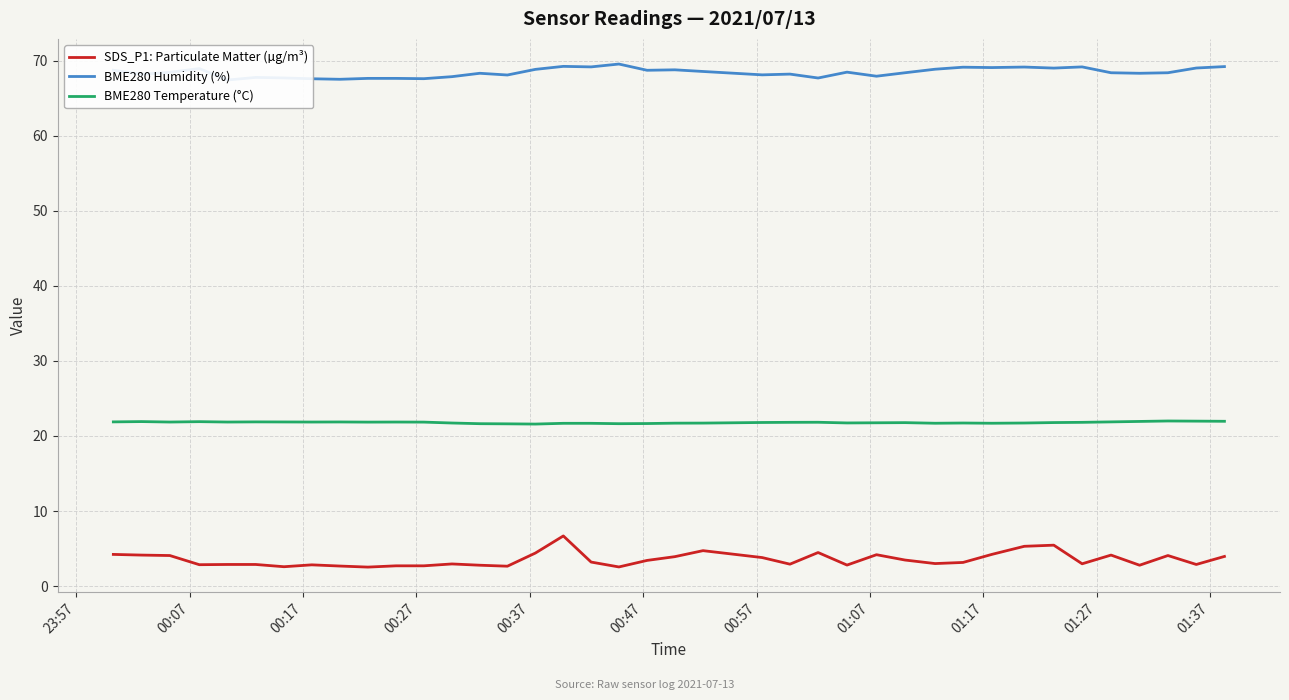

True or false: BME280 Temperature (°C) and BME280 Humidity (%) intersect in this chart.

False